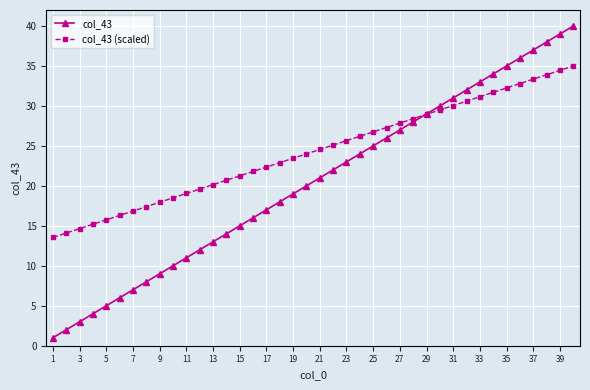

What is the average value of the col_43 (scaled) series?

24.3